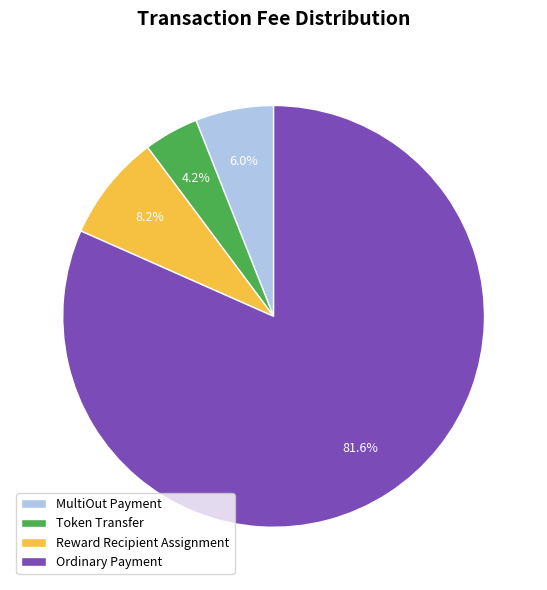

Combined, do MultiOut Payment and Ordinary Payment account for over 50%?

Yes